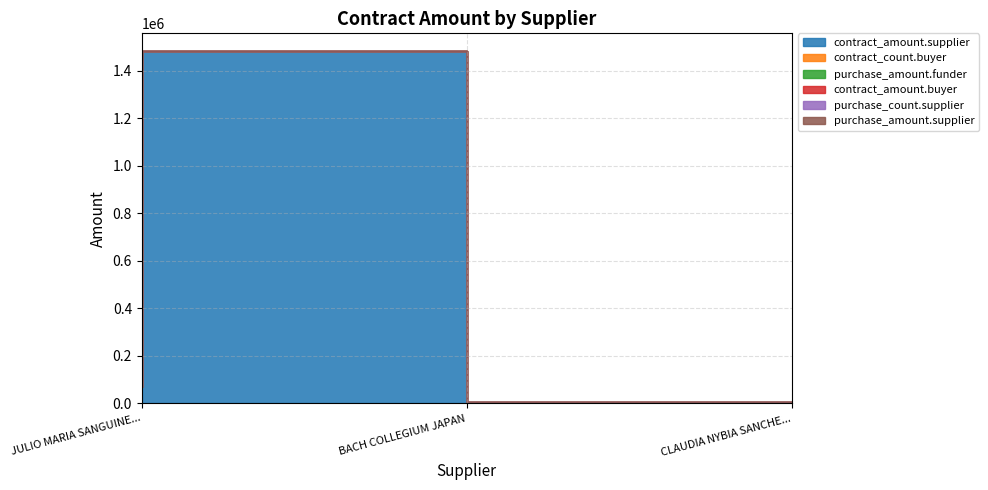

What is the lowest value of the contract_amount.supplier series?

4000.0